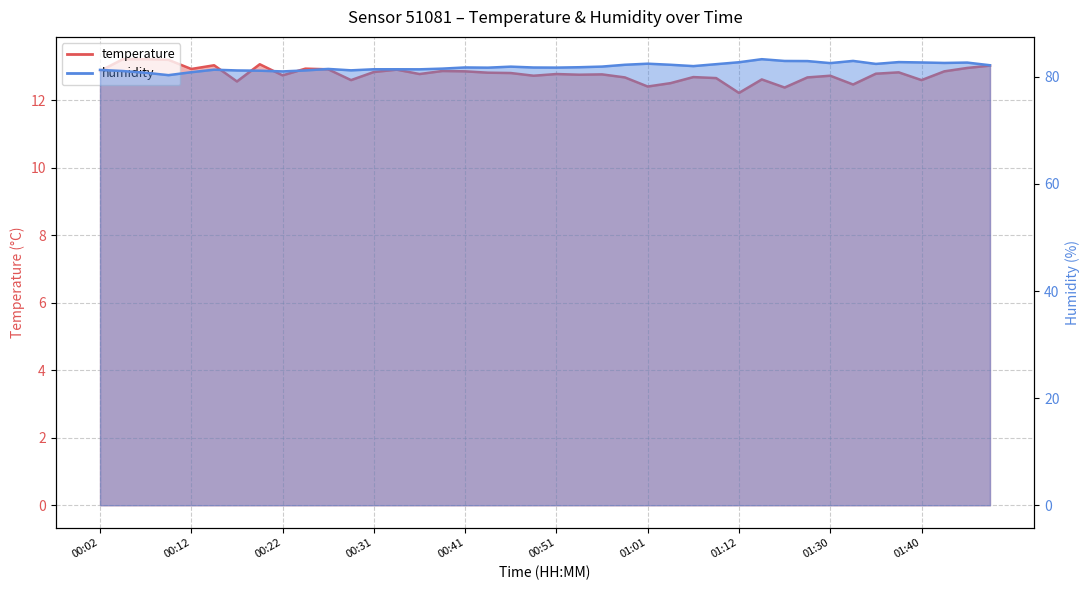

At which label does temperature reach its peak?

00:04